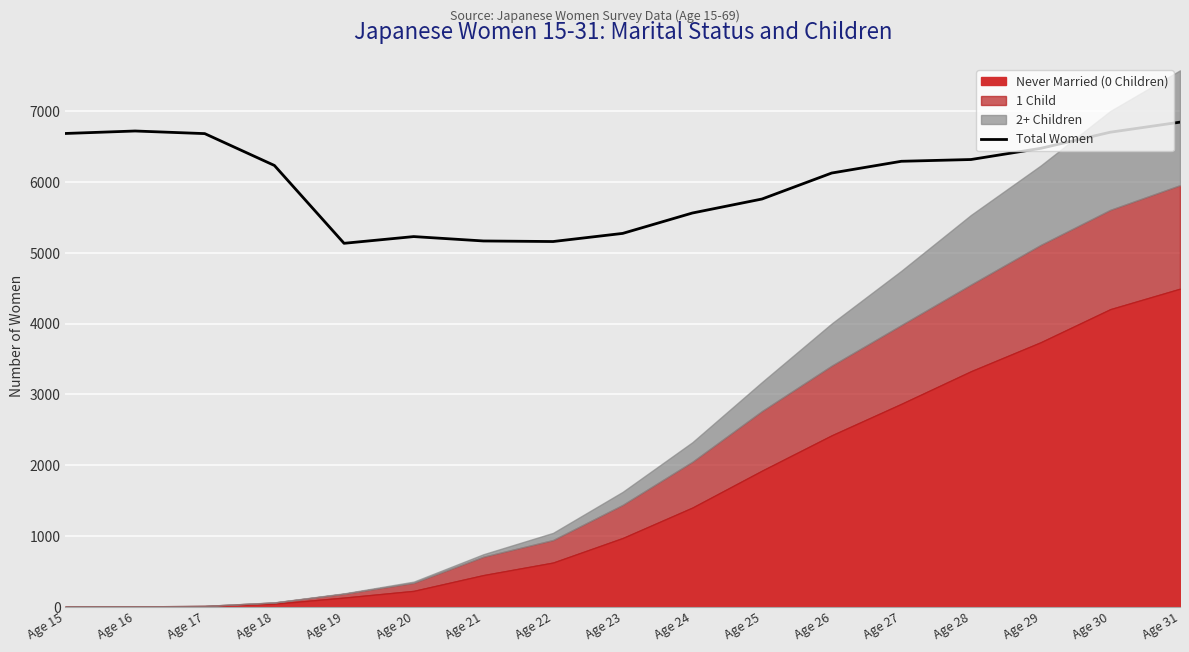

At which category does the data reach its first local peak?

Age 16